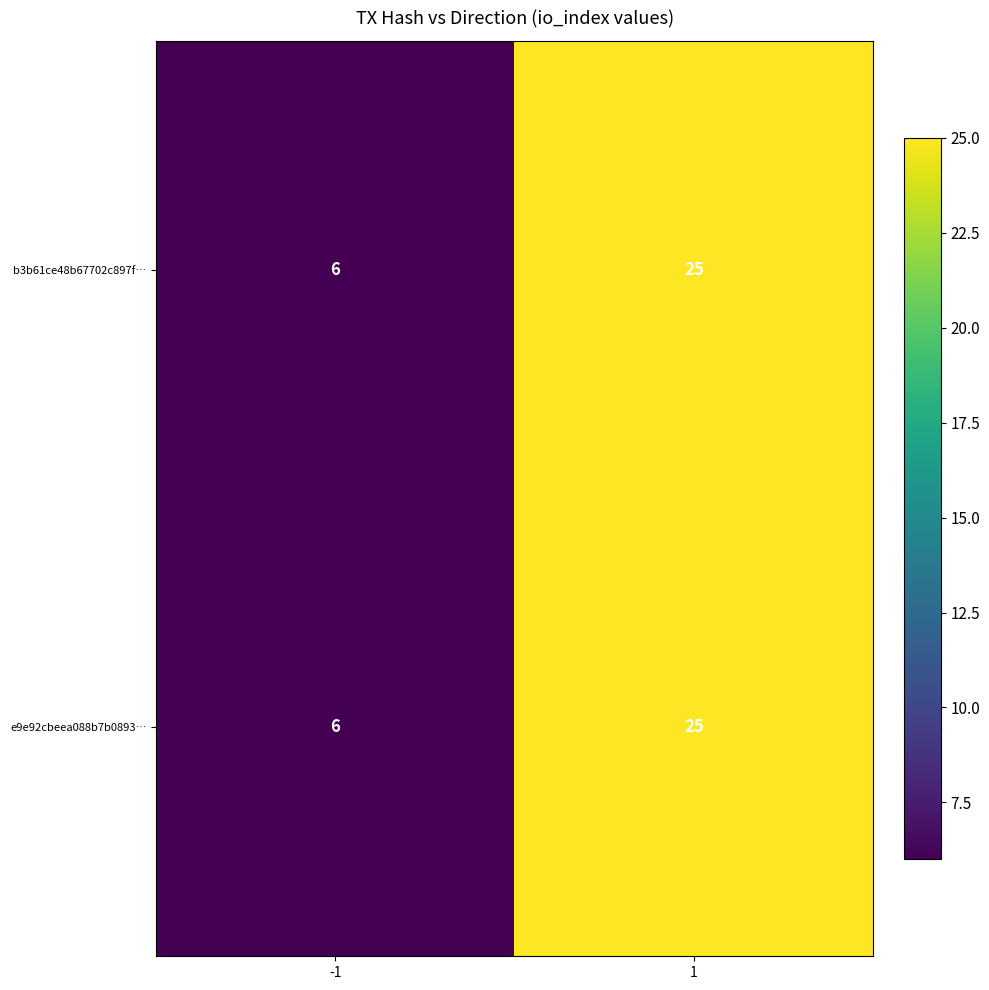

What is the difference between the e9e92cbeea088b7b0893… values at 1 and -1?

19